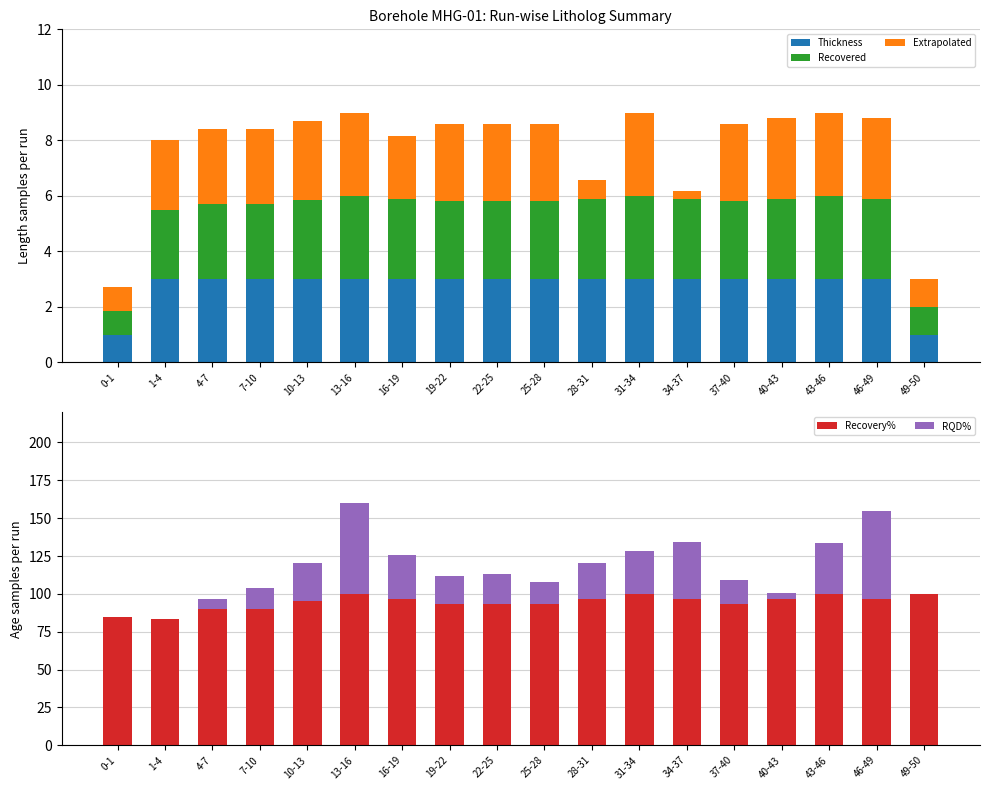

Rank the series by their maximum value, from lowest to highest.

Extrapolated, Thickness, Recovered, RQD%, Recovery%